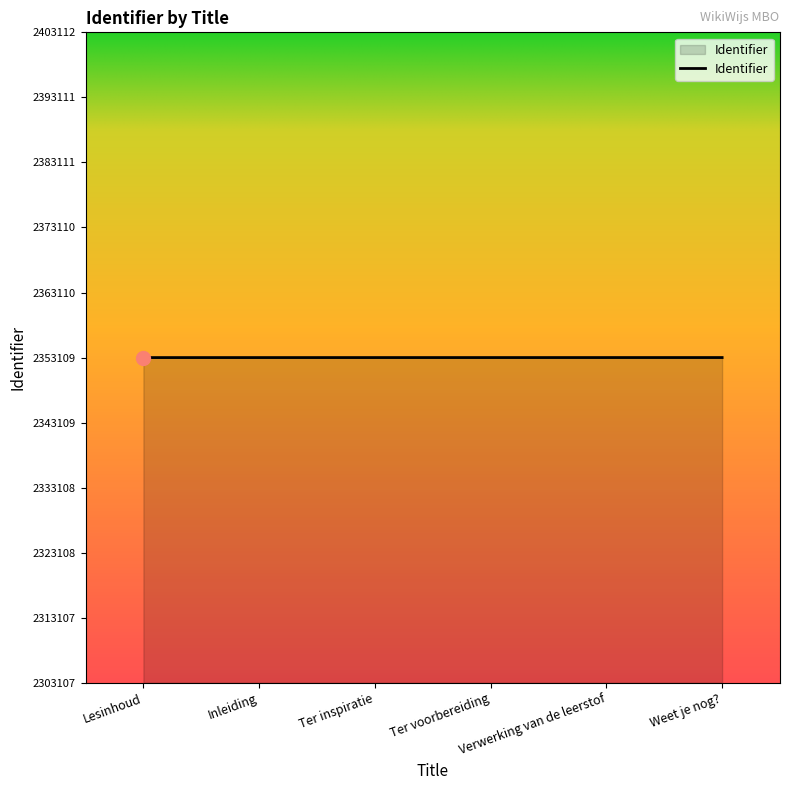

What is the maximum value shown in the chart?

2353112